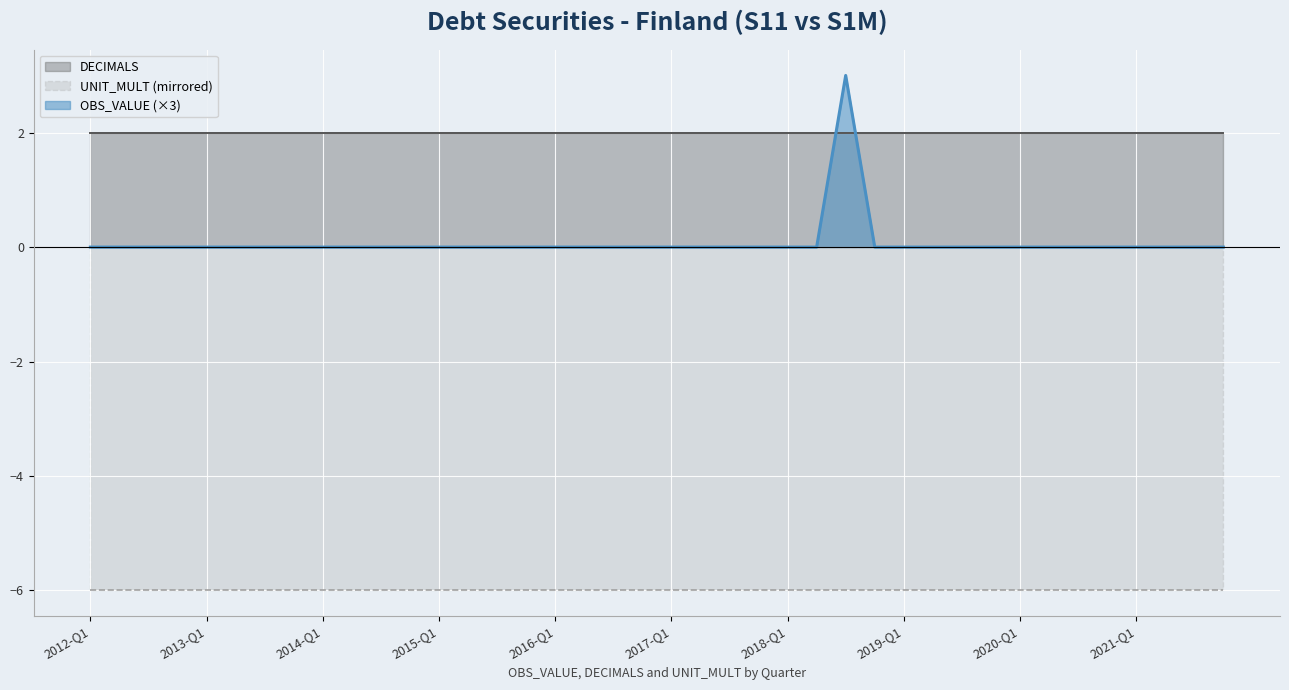

What is the value of the UNIT_MULT point at the 12th from the left?

6